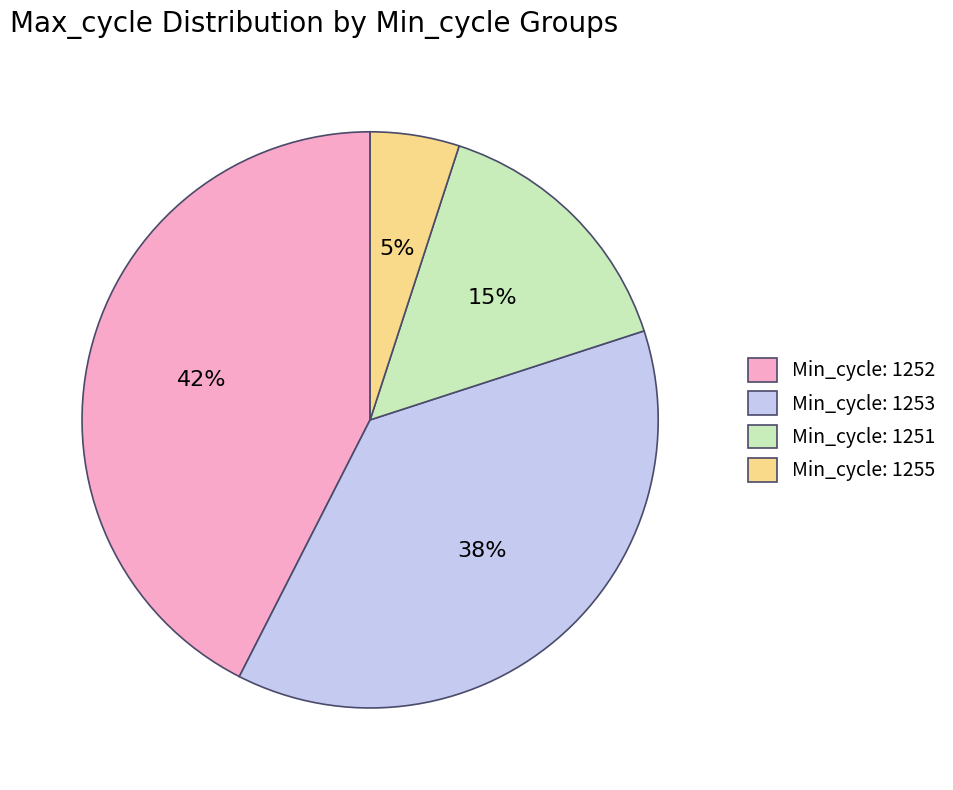

What is the largest slice in the pie chart?

Min_cycle: 1252